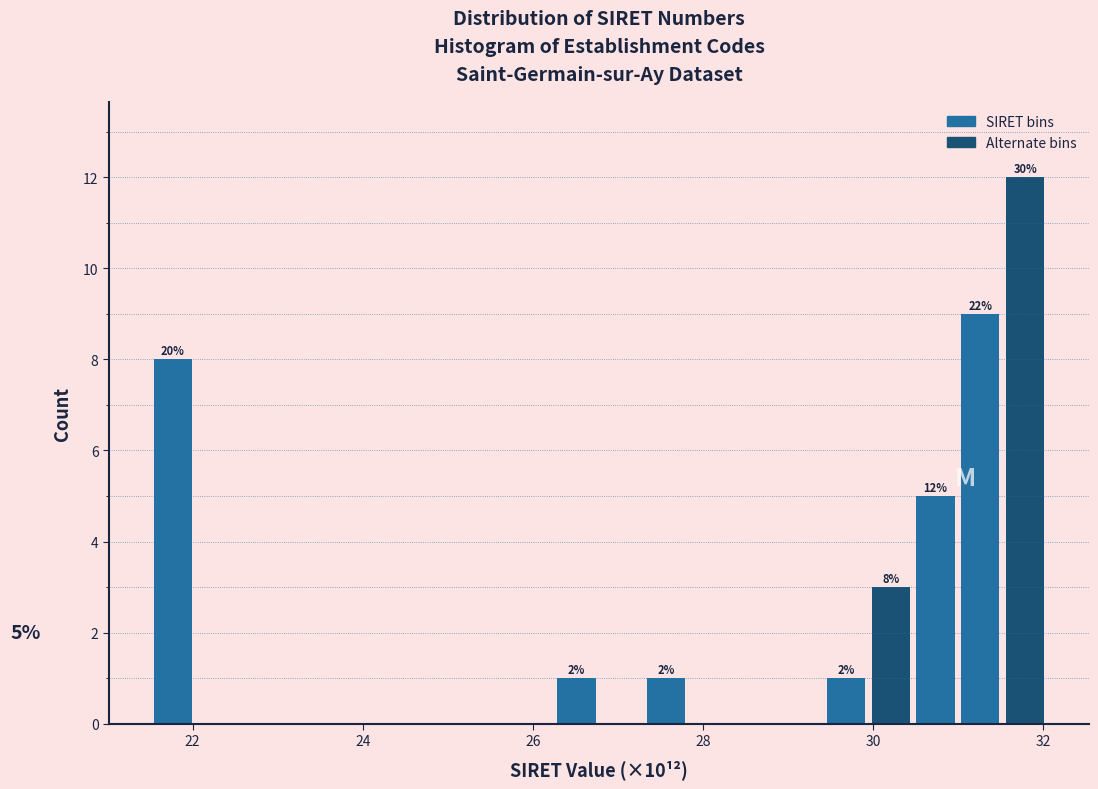

Around what value on the x-axis is the tallest bar? Give the approximate position of its centre, as read against the axis.

31.8